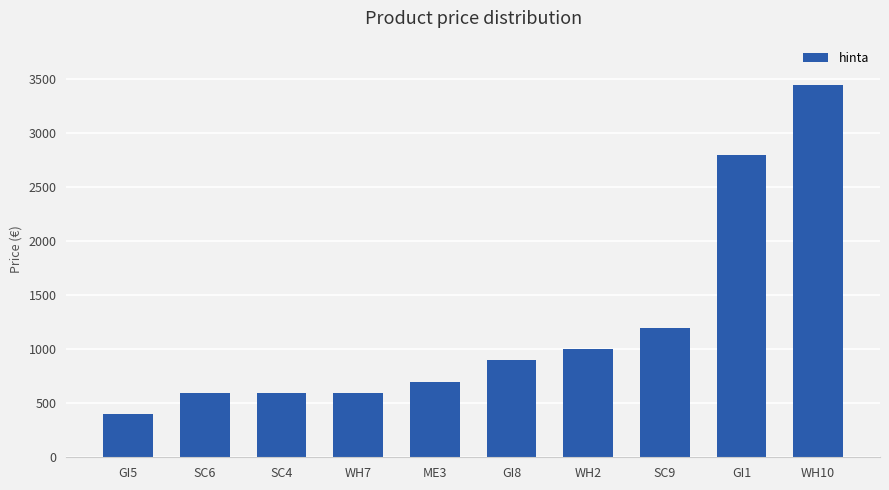

What is the label of the 10th bar from the right?

GI5